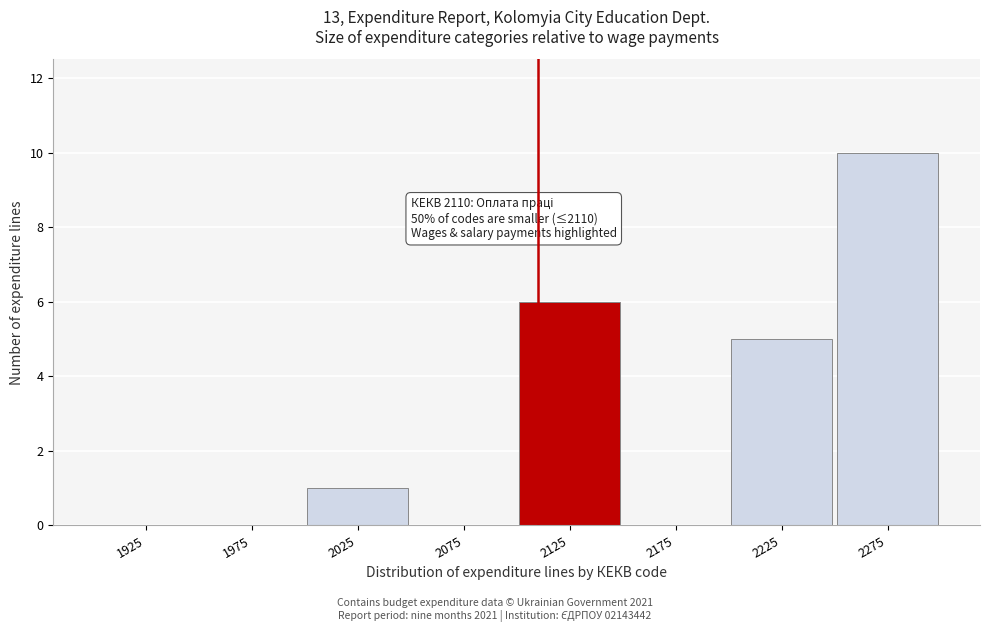

Over which range of the x-axis is the bar tallest?

2250 to 2300